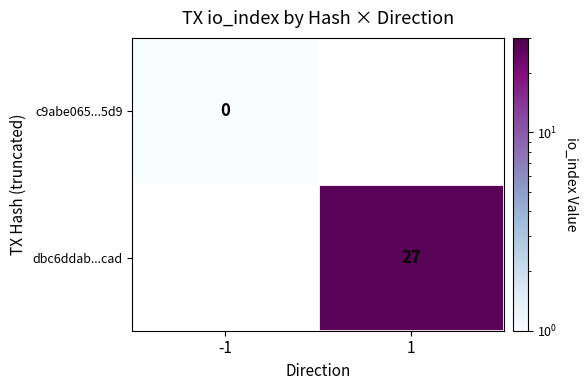

The value of dbc6ddab...cad at 1 is 27.0. True or false?

True